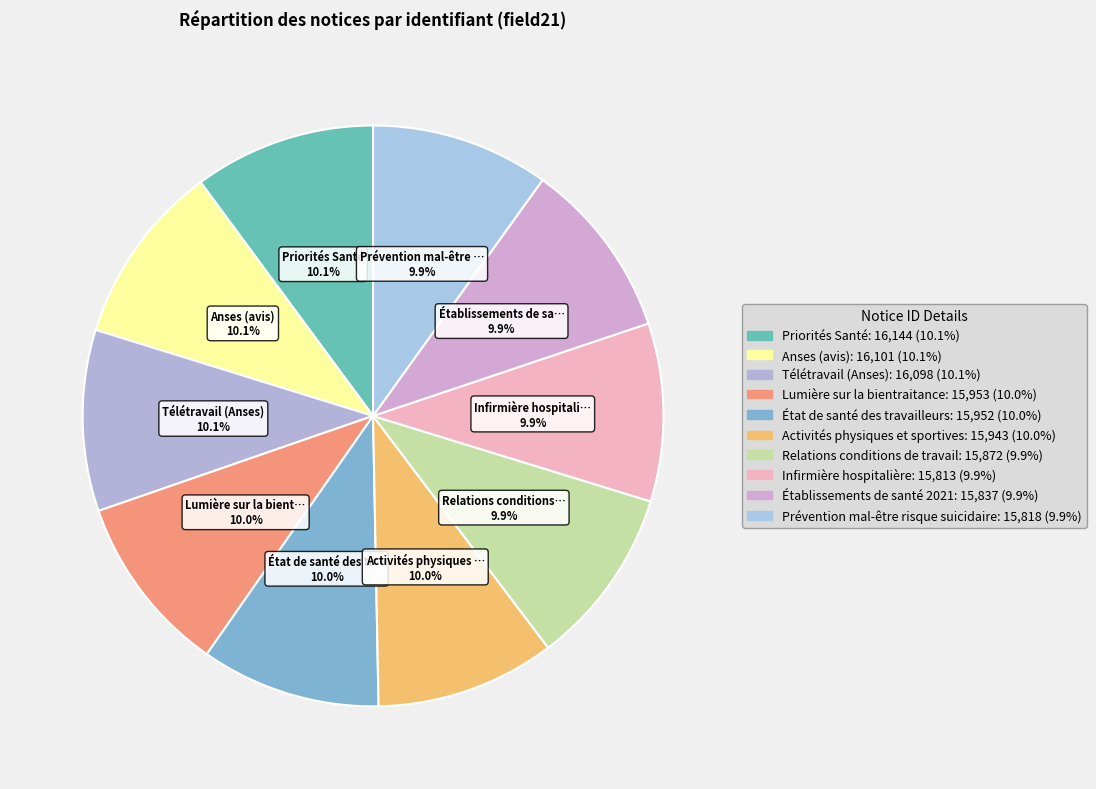

Does any single category account for the majority?

No